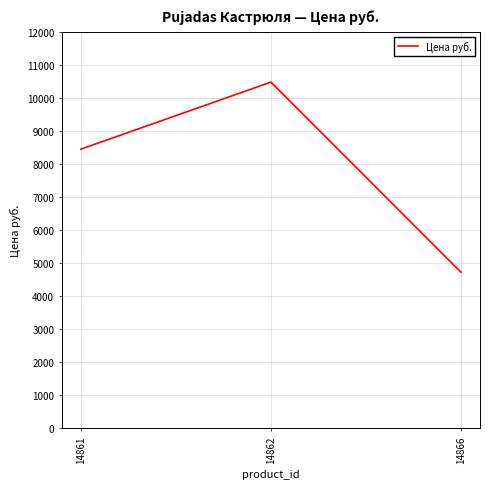

Reading left to right, what are all the values shown in this chart?

8451	10480	4724